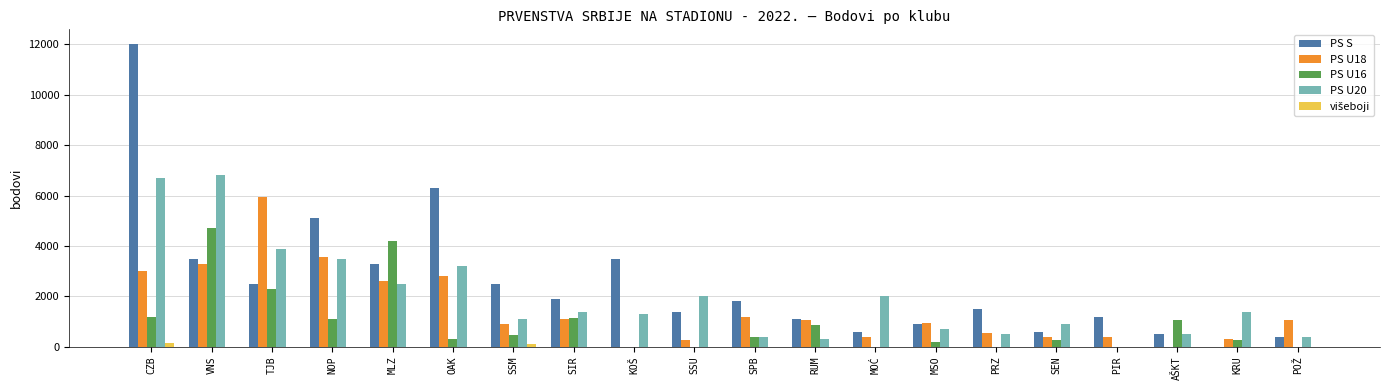

Is the value of PS U16 at KRU greater than the value of PS U18 at OAK?

No